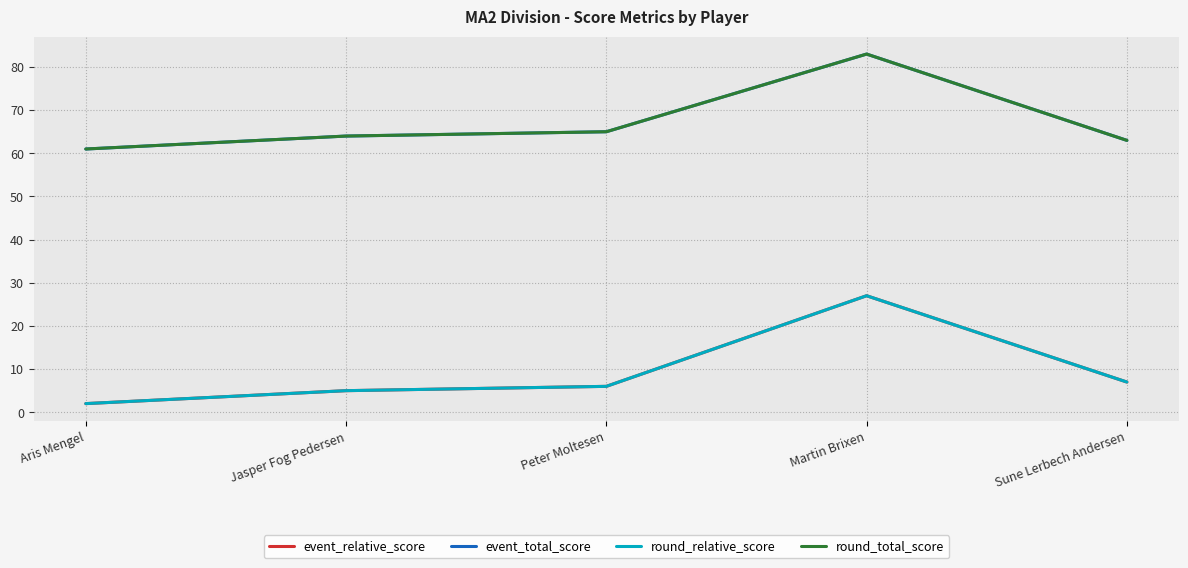

Does the chart display data point markers on the line(s)?

No